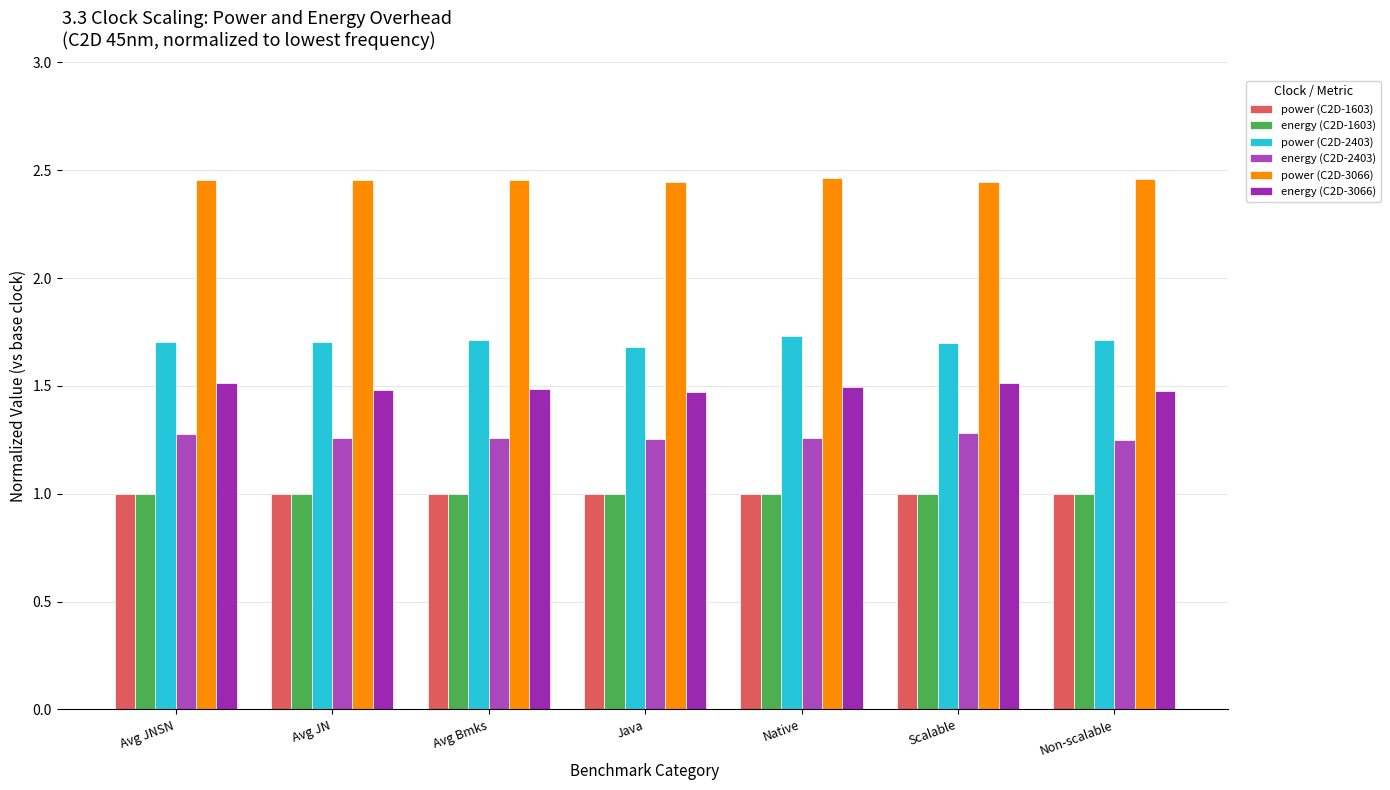

What is the spread (max minus min) of values at Scalable?

1.4